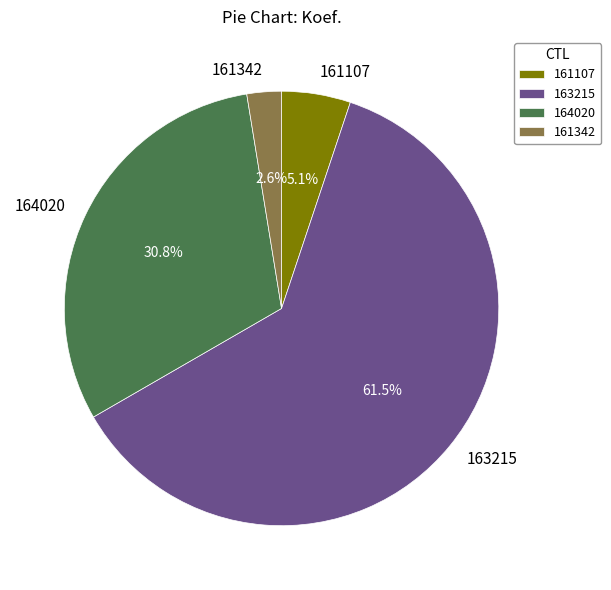

Is 161342 the majority of the pie?

No